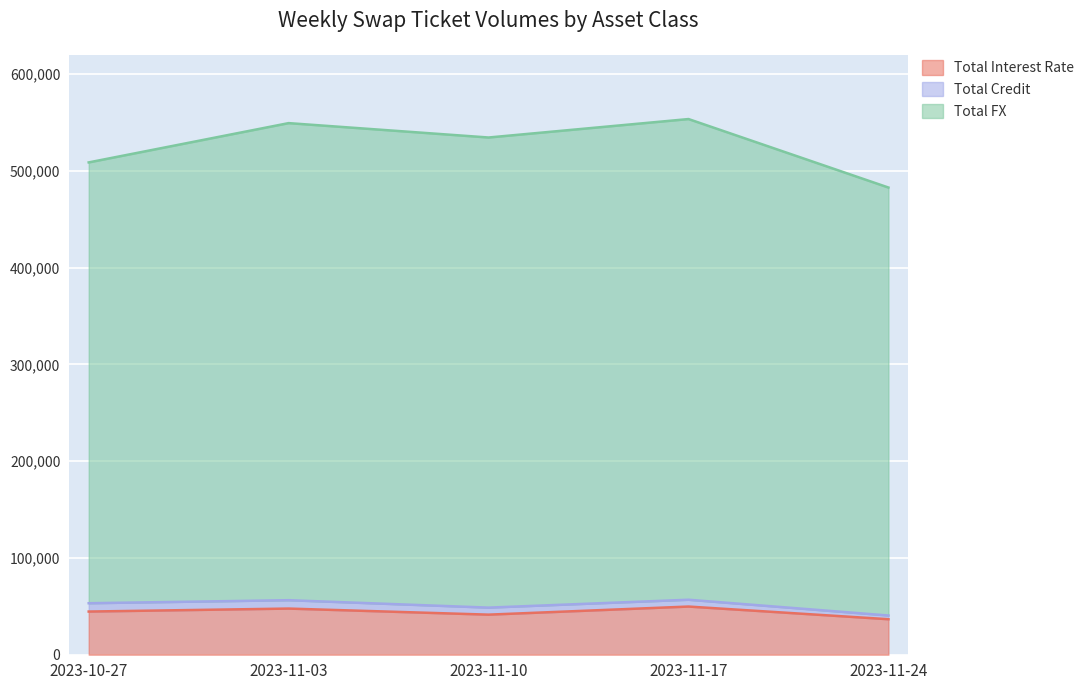

List the labels in order of Total FX value, largest first.

2023-11-17, 2023-11-03, 2023-11-10, 2023-10-27, 2023-11-24